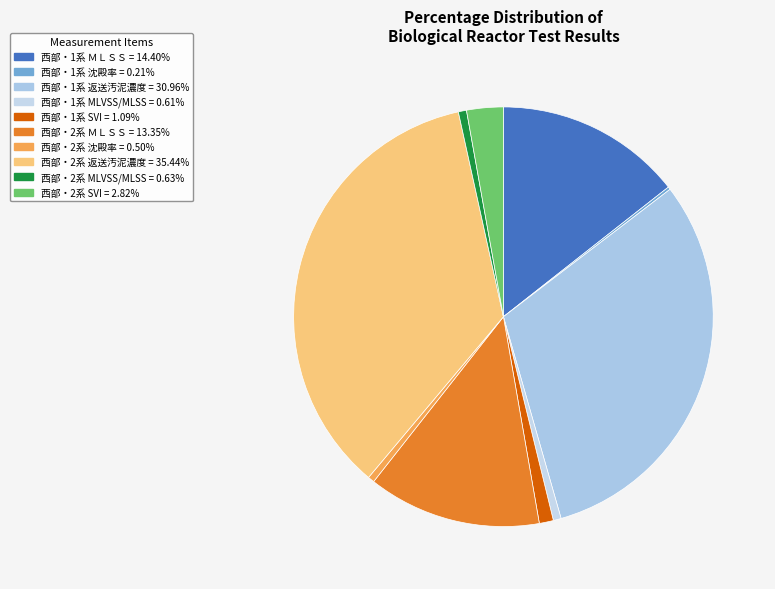

What is the total percentage of 西部・1系 返送汚泥濃度 and 西部・2系 ＭＬＳＳ?

44.3%